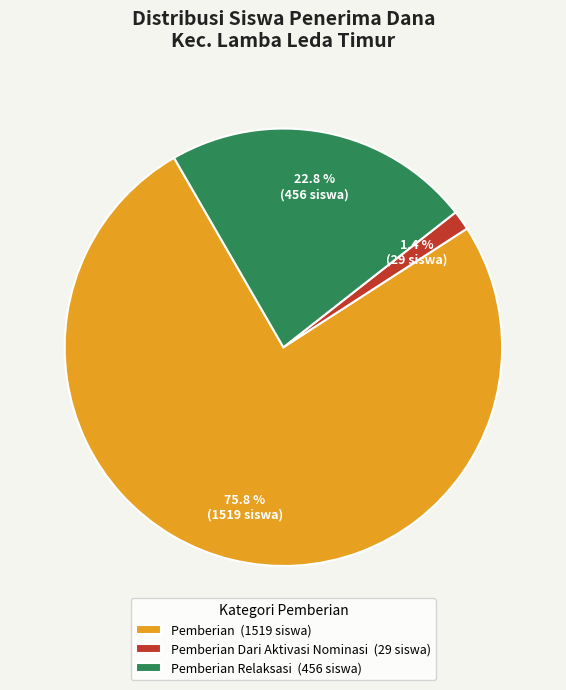

Which slice represents more than half of the pie?

Pemberian (1519 siswa)